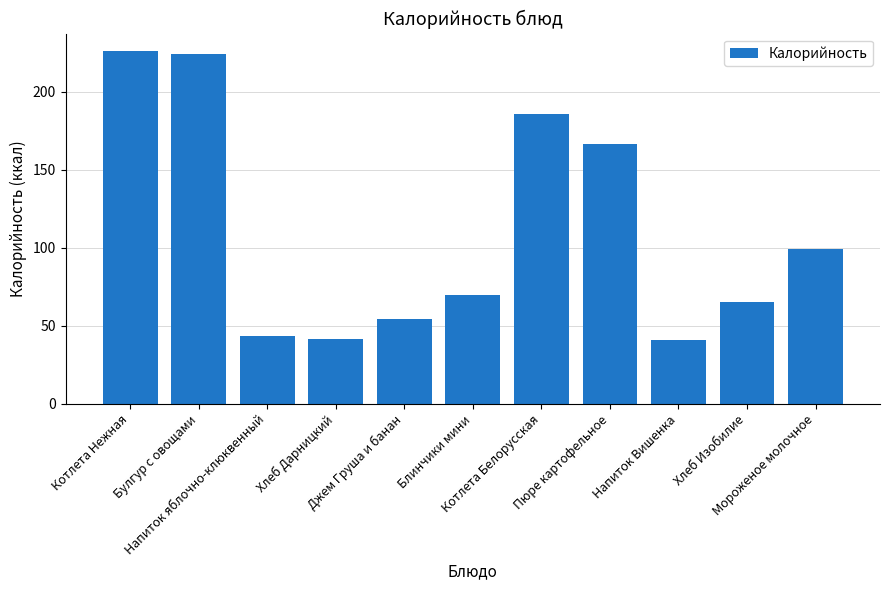

The value at Булгур с овощами is 223.9. True or false?

True